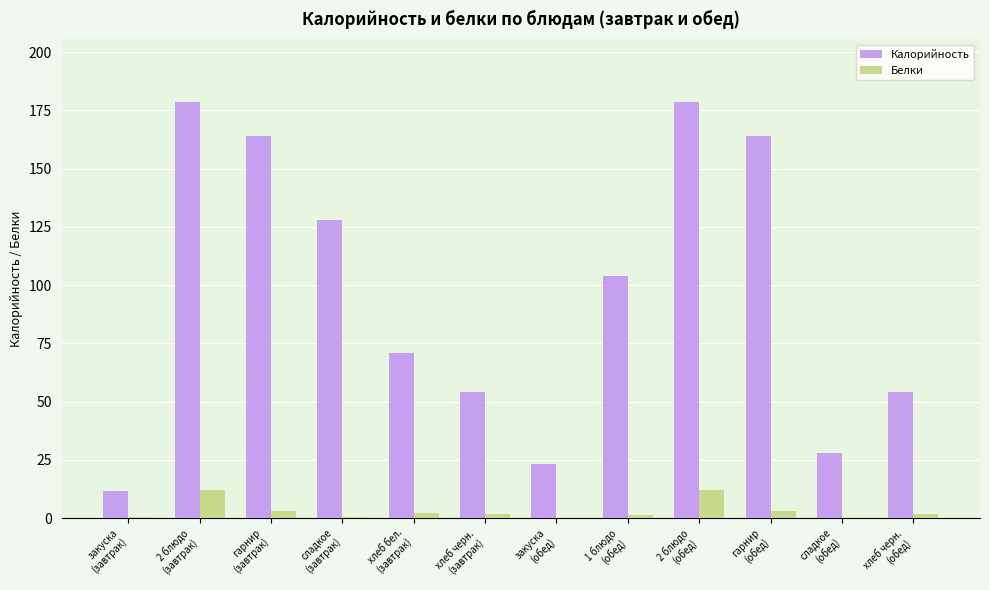

Which series has the widest spread of values?

Калорийность